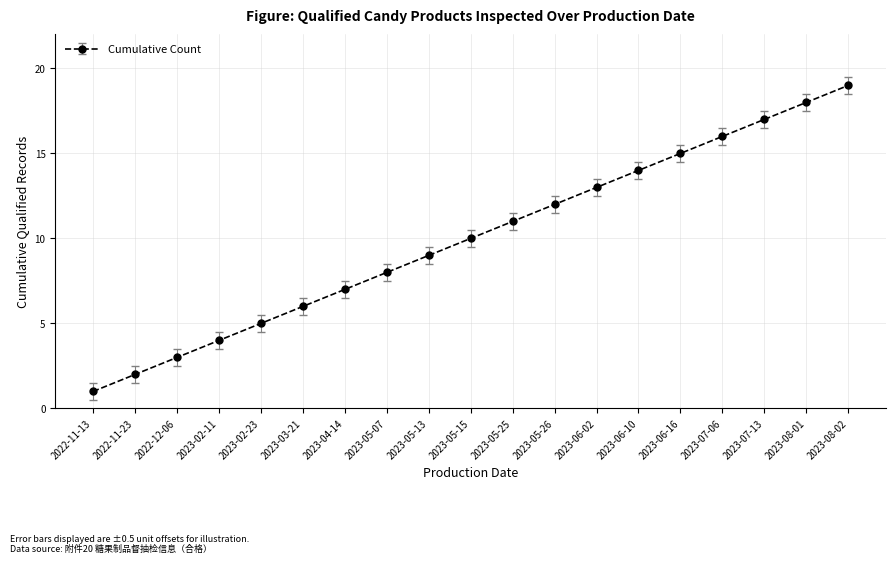

Reading right to left, transcribe all the data shown in this chart.

19	18	17	16	15	14	13	12	11	10	9	8	7	6	5	4	3	2	1